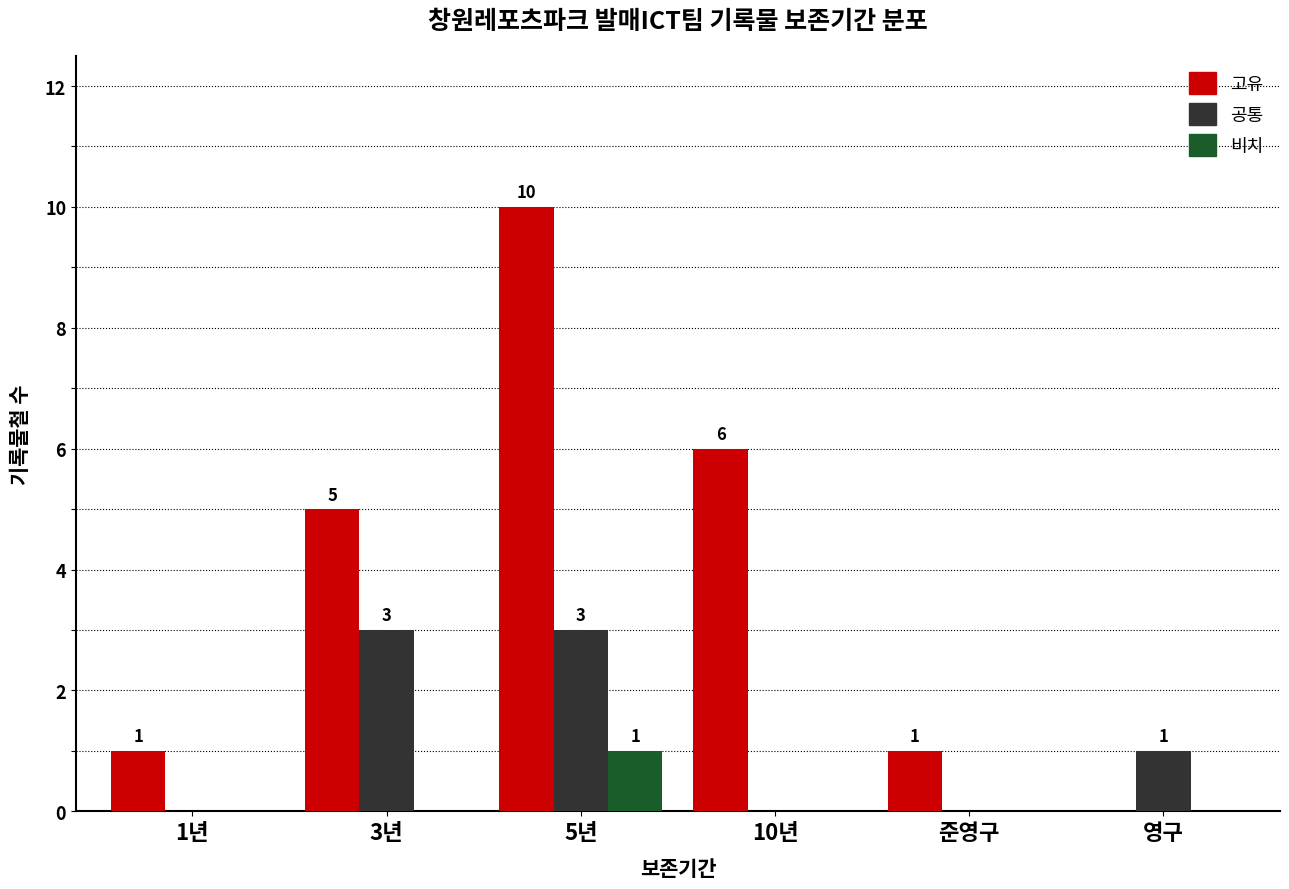

What is the maximum value shown in the chart?

10